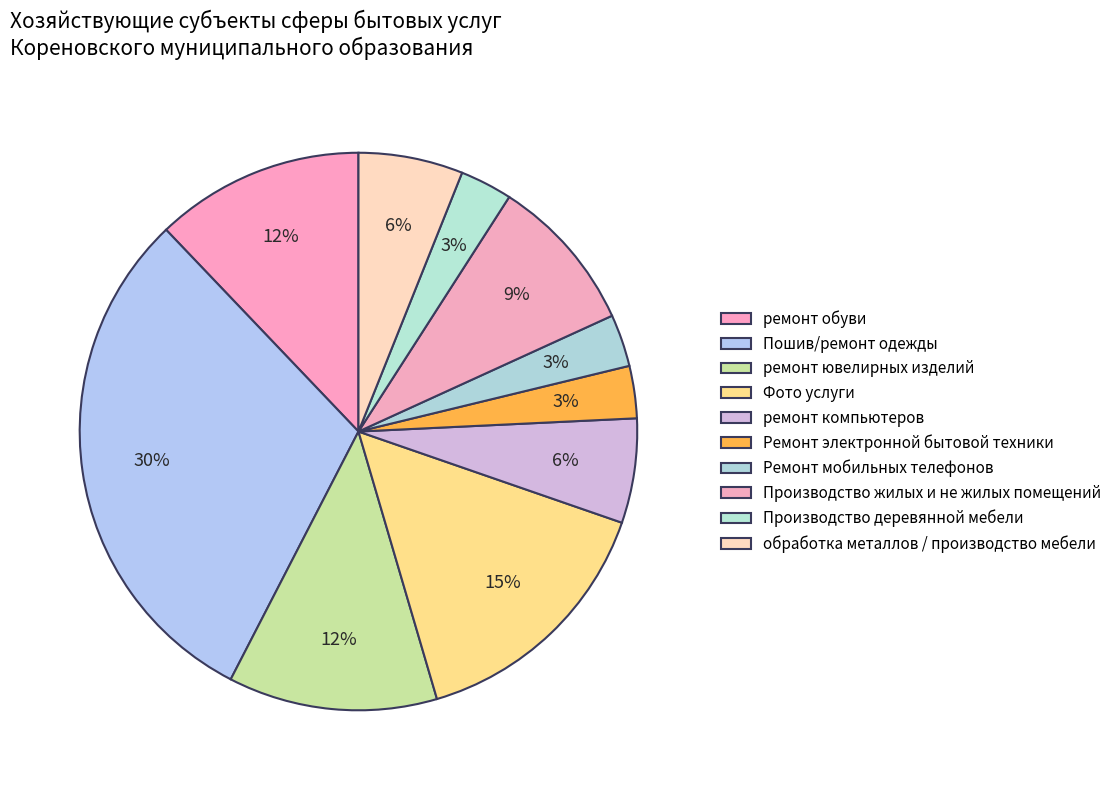

How many slices are in this pie chart?

10